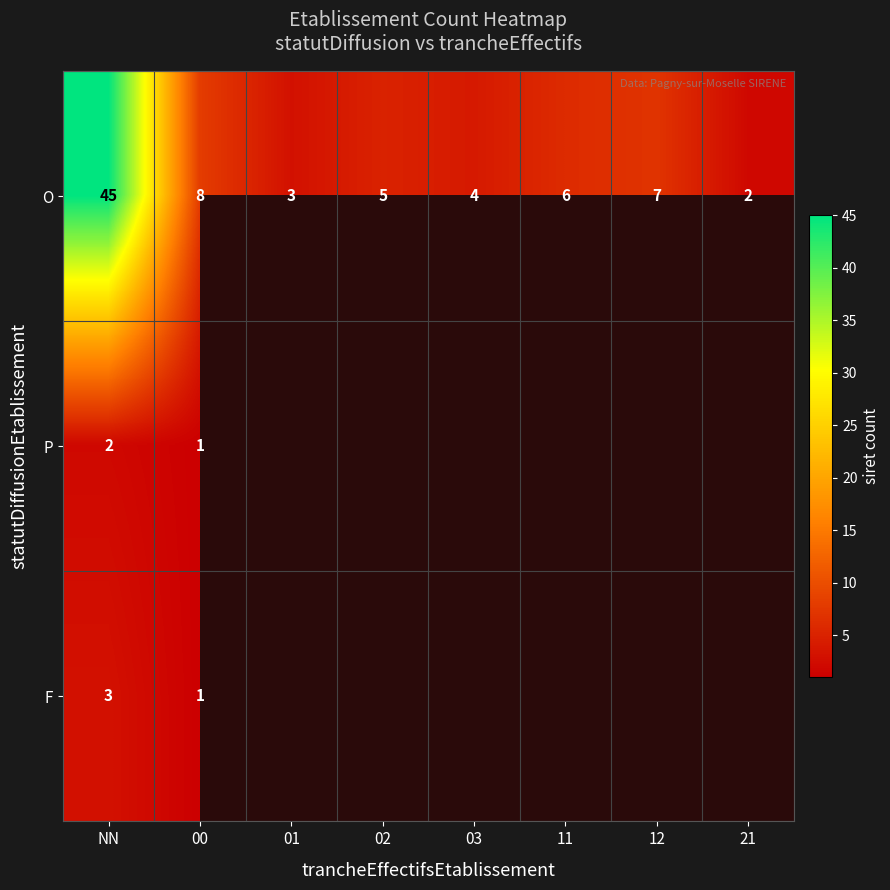

The F series shows 4.8 at NN. True or false?

False